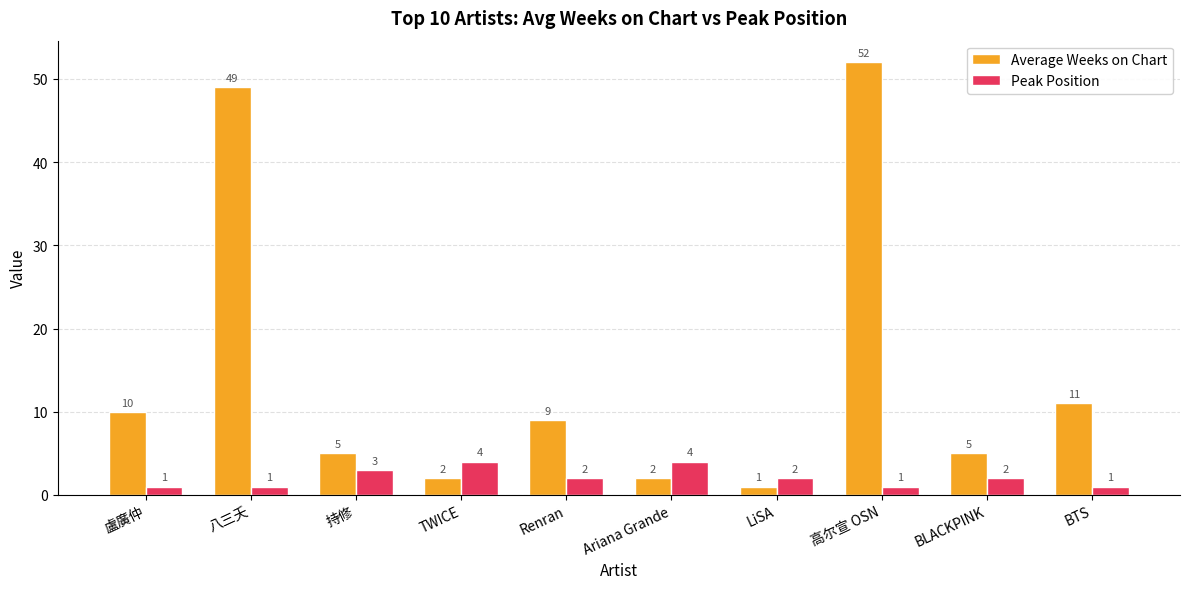

What is the total value across all series at 高尔宣 OSN?

53